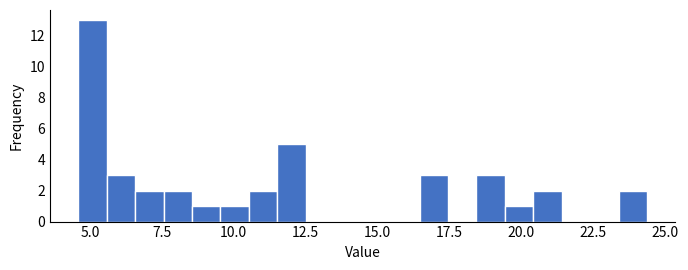

Read against the x-axis, roughly where is the centre of the tallest bar?

5.0